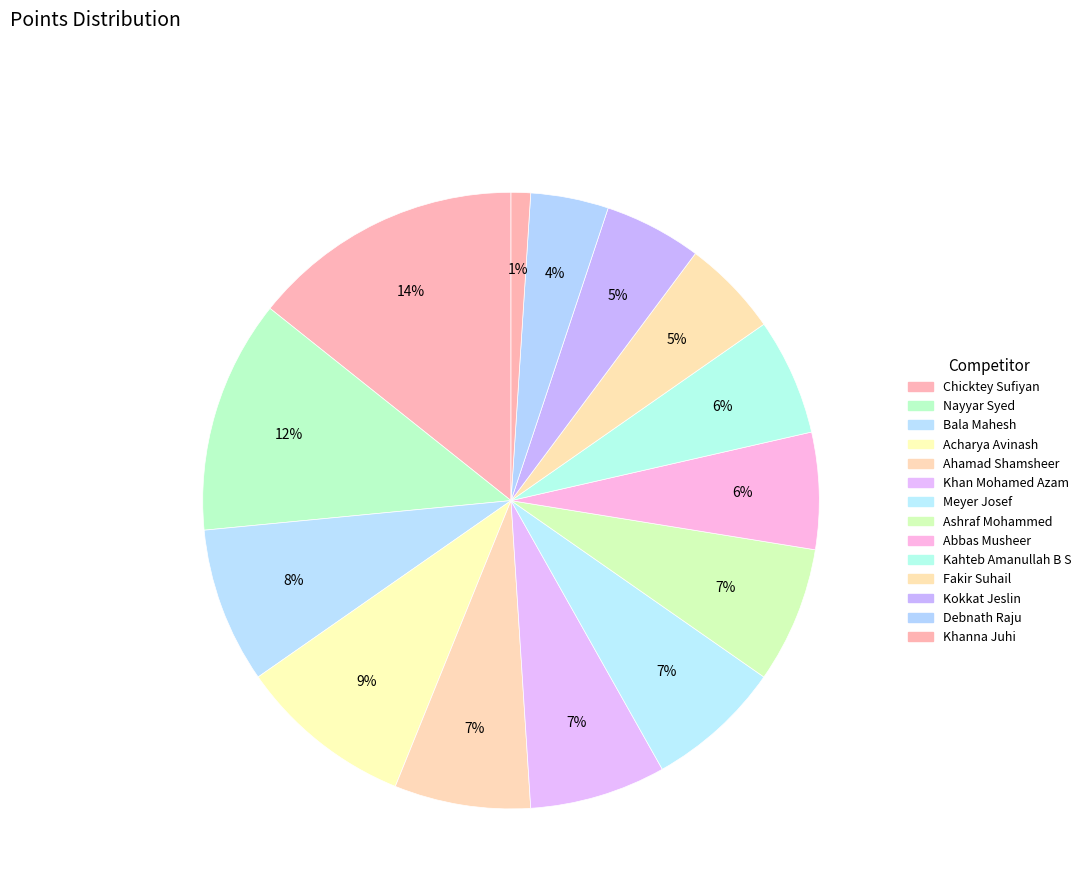

Does Kokkat Jeslin represent more than half of the total?

No